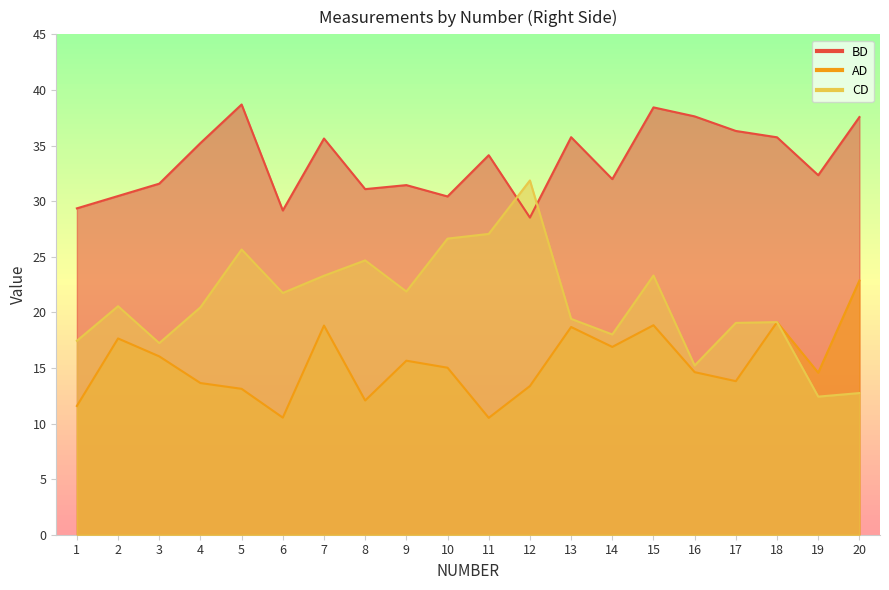

Which series has the widest spread of values?

CD